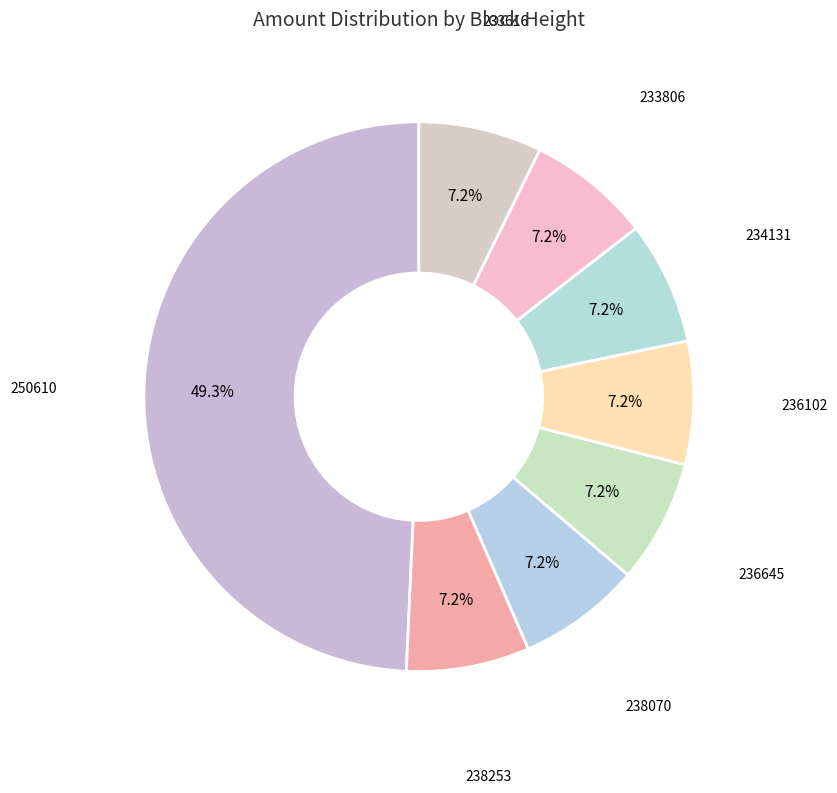

How much of the chart is everything except 233806?

92.8%